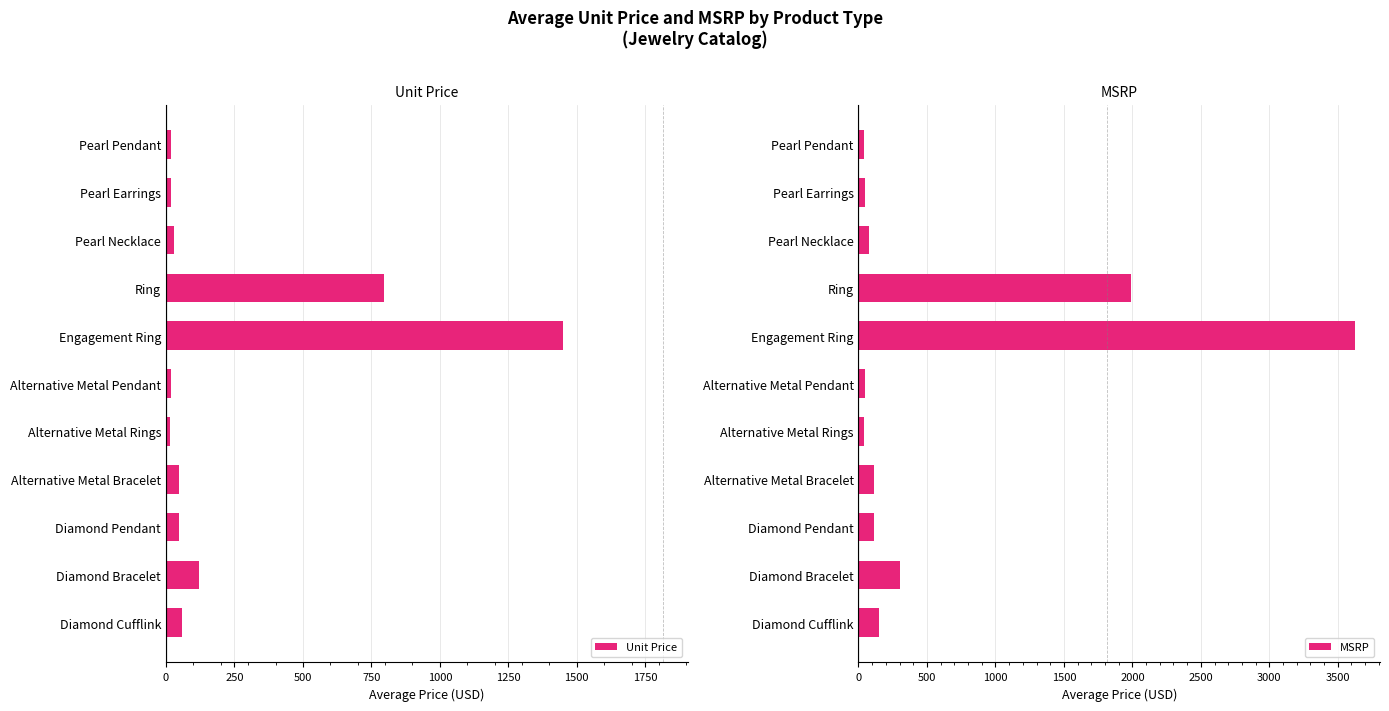

What is the difference between the second highest and second lowest values in the Unit Price series?

779